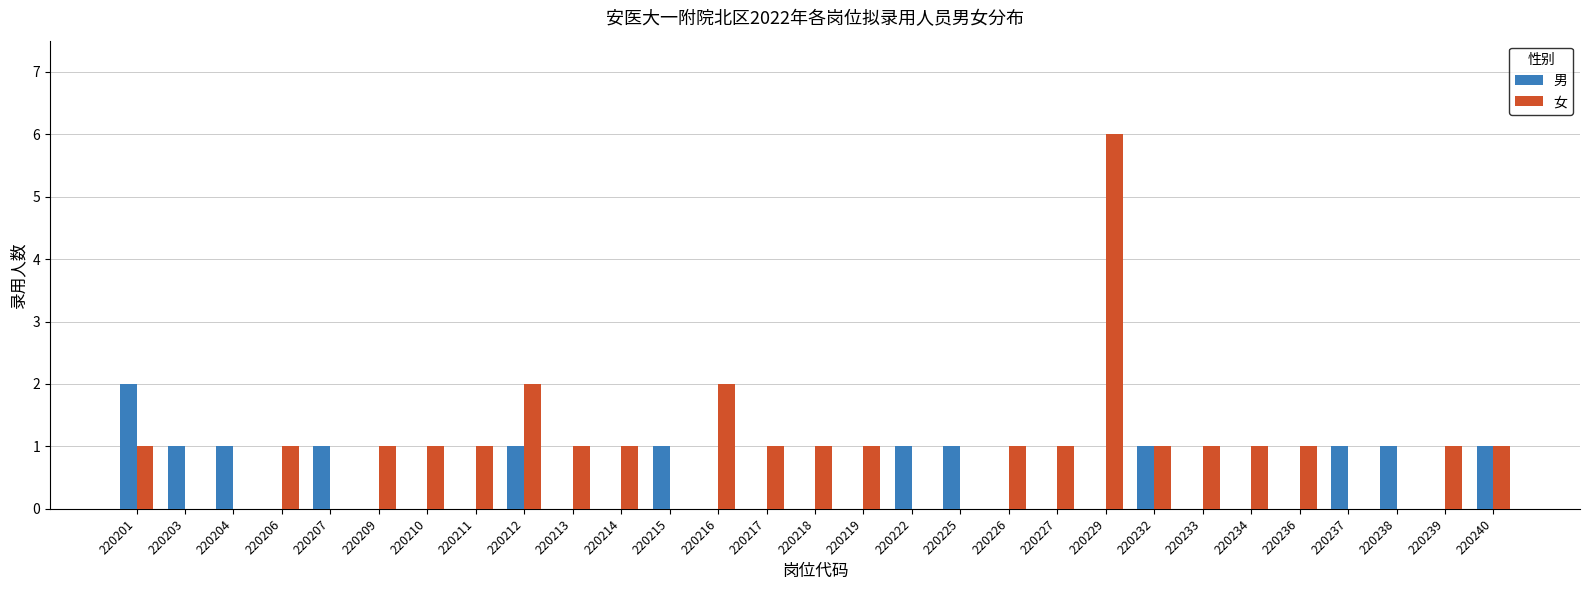

Which series has the largest total across all categories?

女